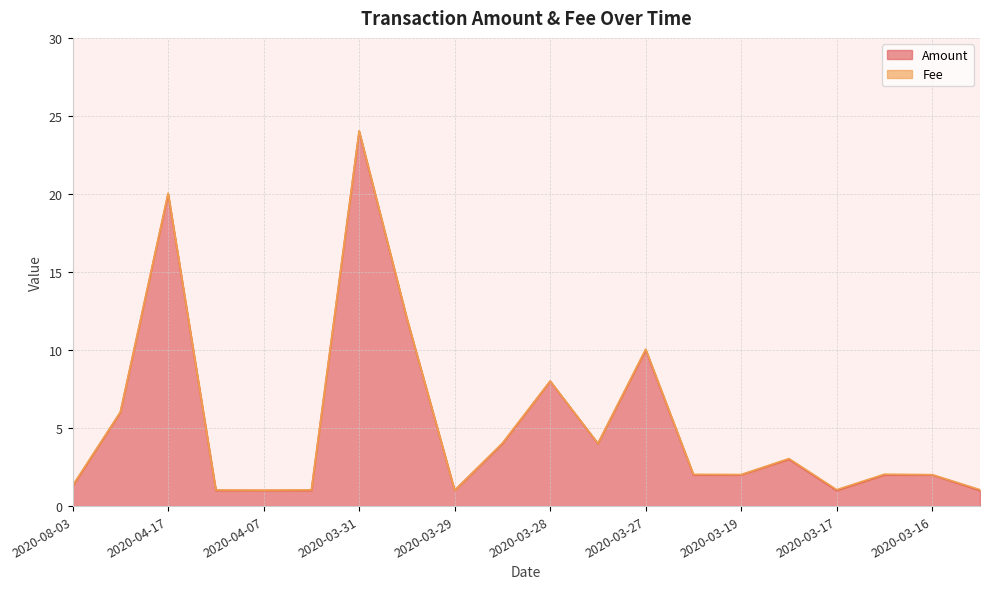

How many points are higher than both their immediate neighbors (excluding endpoints)?

5